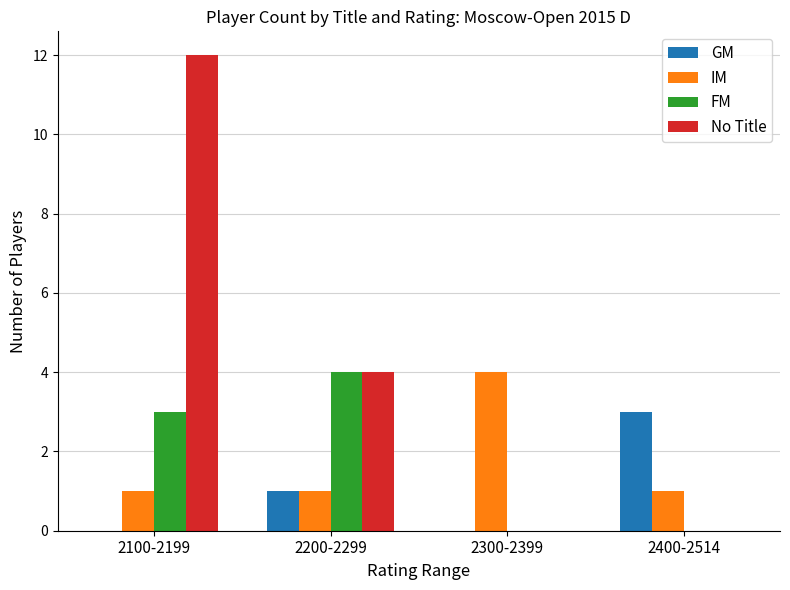

Which category has the highest value in the IM series?

2300-2399